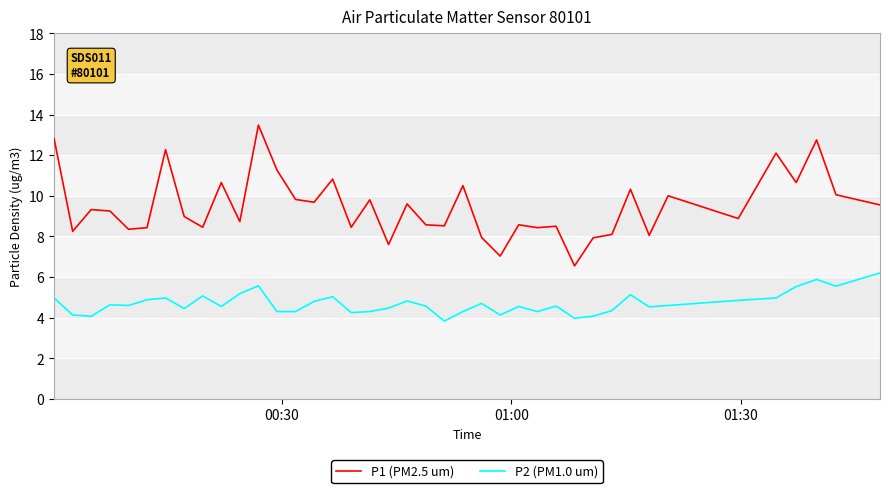

Which series has the largest total across all categories?

P1 (PM2.5 um)